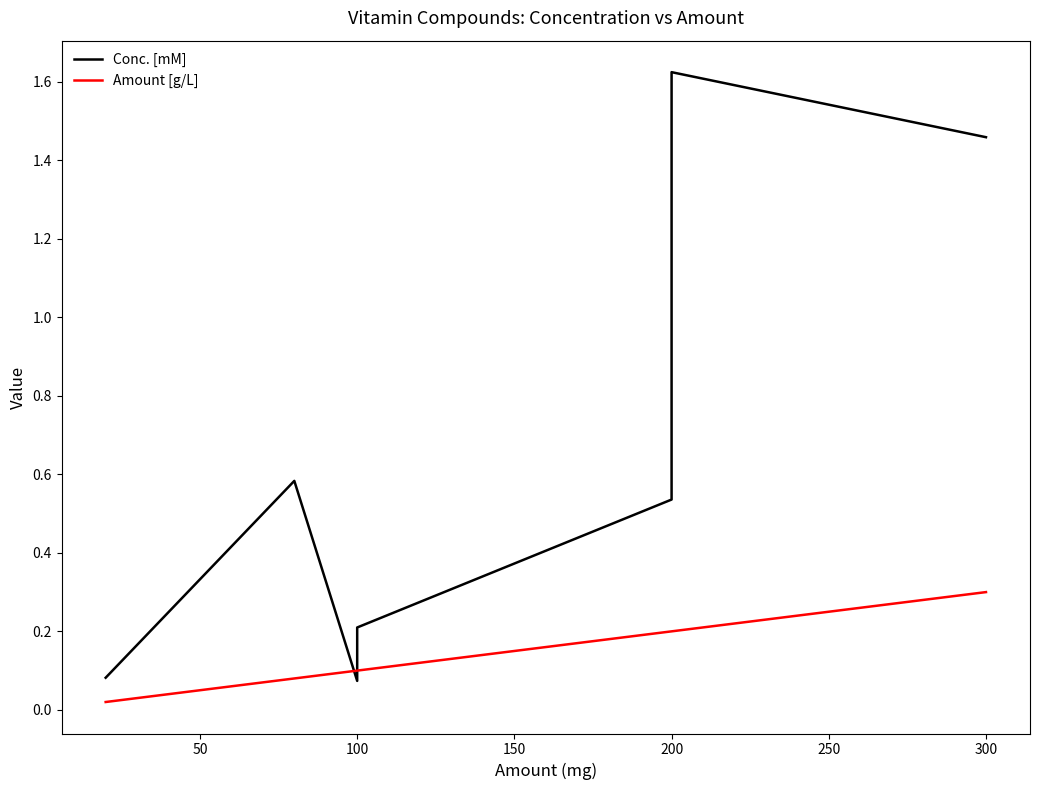

What is the average value of the Conc. [mM] series?

0.7